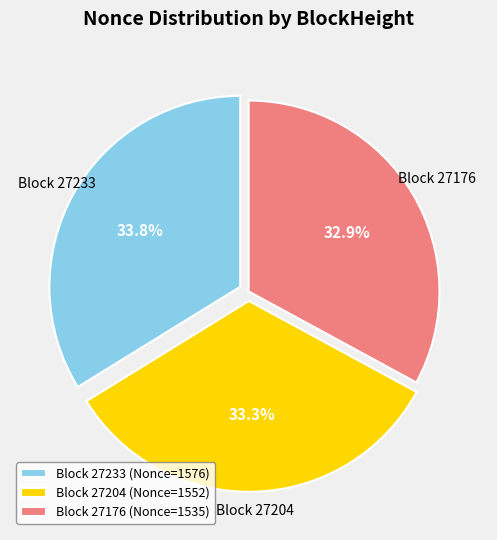

What is the largest slice in the pie chart?

Block 27233 (Nonce=1576)